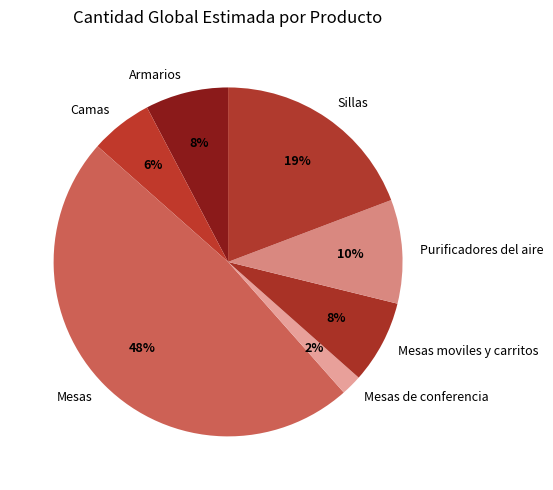

To the nearest percent, what portion does Mesas de conferencia represent?

2%